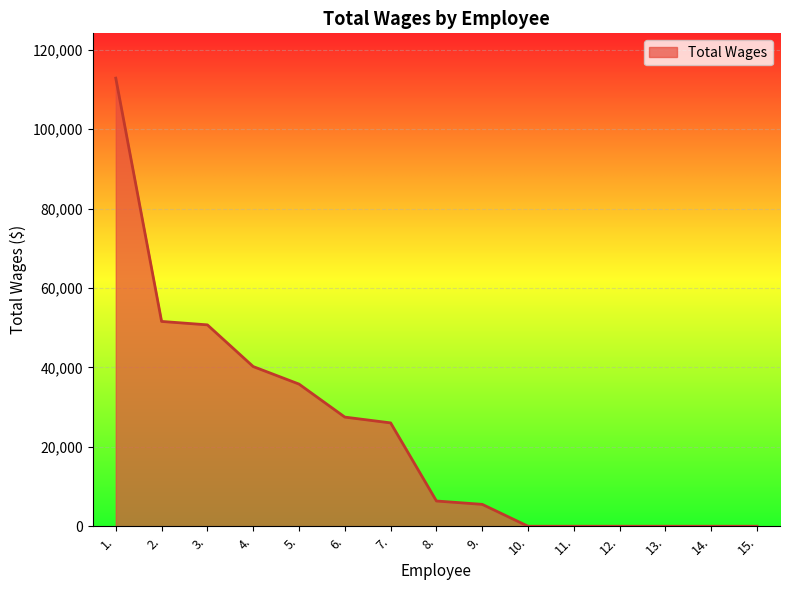

Reading right to left, extract all data points from this chart.

0	0	0	0	0	0	5514	6359	26034	27496	35811	40225	50728	51596	112879